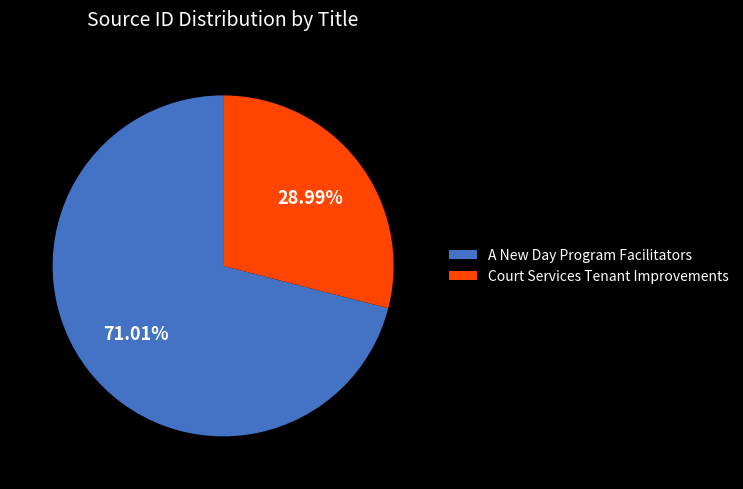

What percentage do A New Day Program Facilitators and Court Services Tenant Improvements together represent?

100.0%